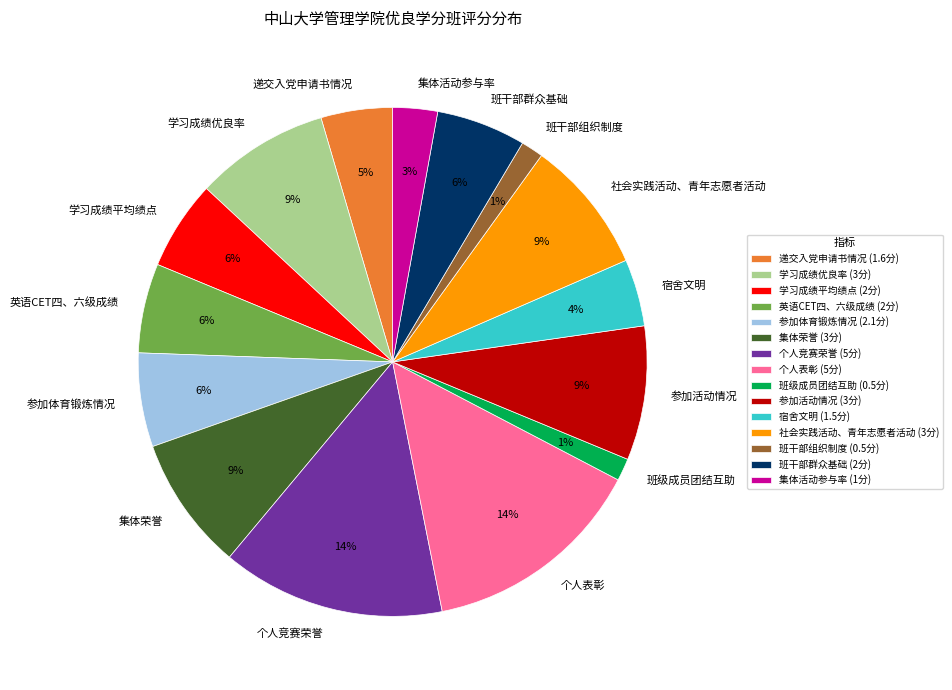

Is 个人表彰 the majority of the pie?

No